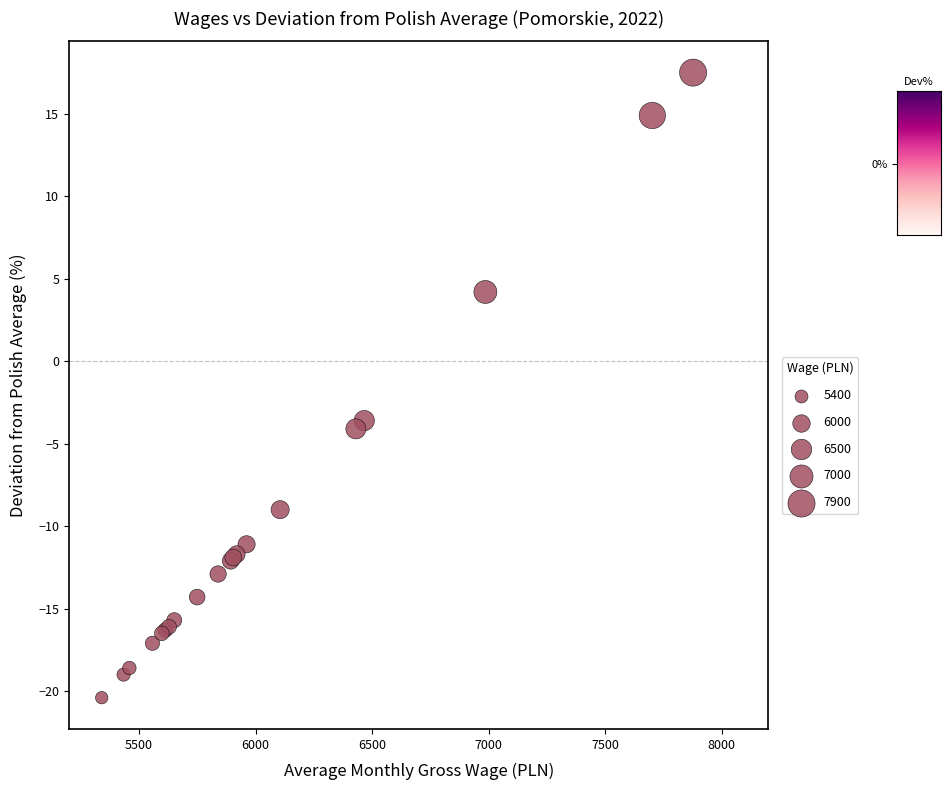

What Y value in the scatter plot is closest to -1?

-3.6